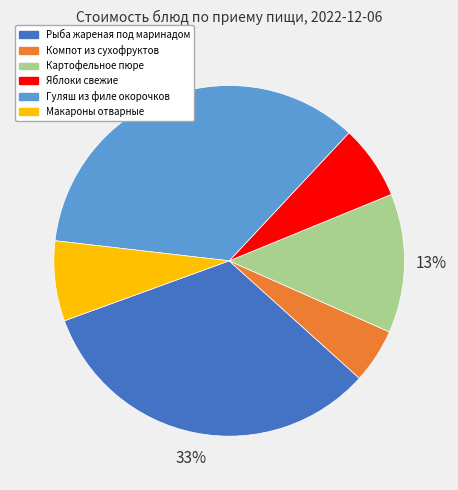

What percentage is the Компот из сухофруктов slice, to the nearest percent?

5%